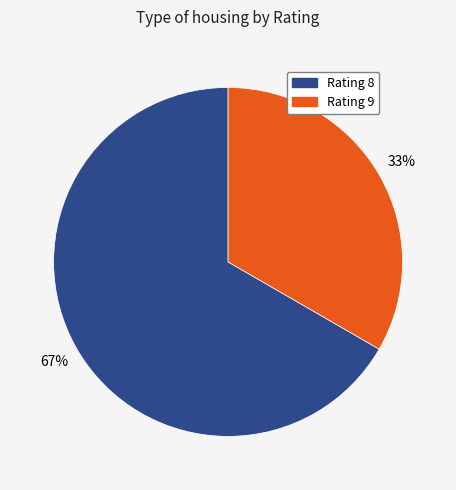

Does any single category account for the majority?

Yes